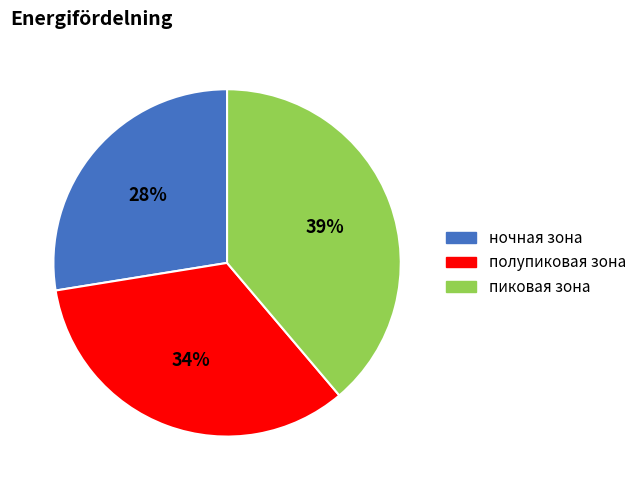

True or false: ночная зона accounts for 35% of the total.

False